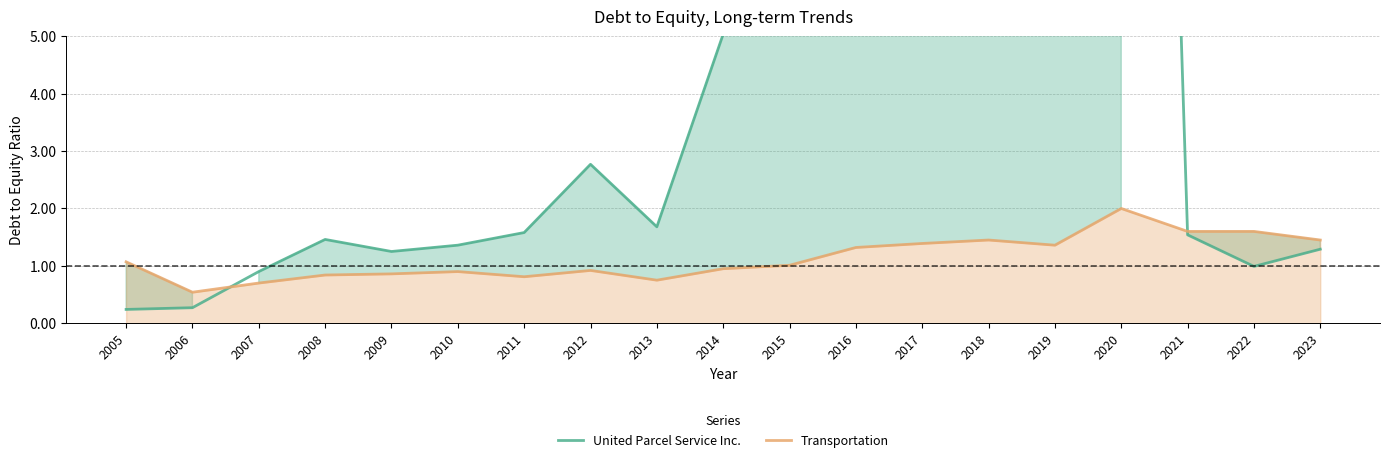

The value of Transportation at 2023 is 1.4. True or false?

True